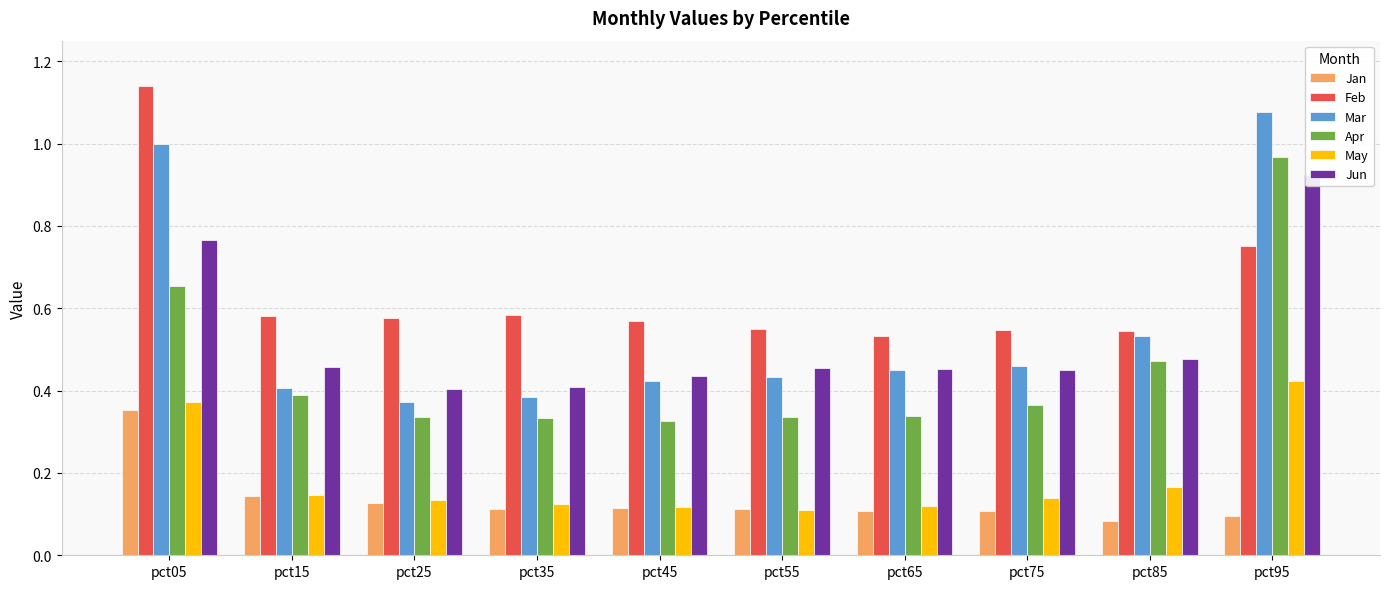

What is the value of the Mar bar at the 9th from the left?

0.5